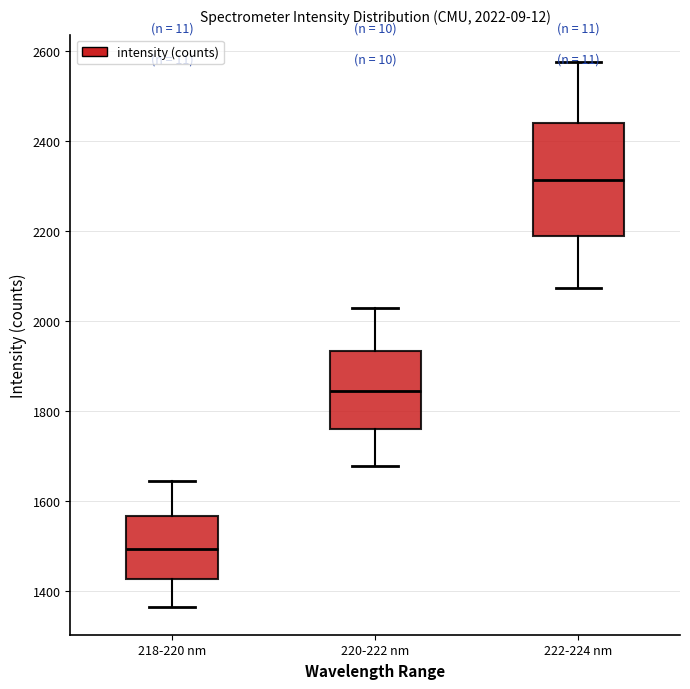

Which box's median line is the highest?

222-224 nm